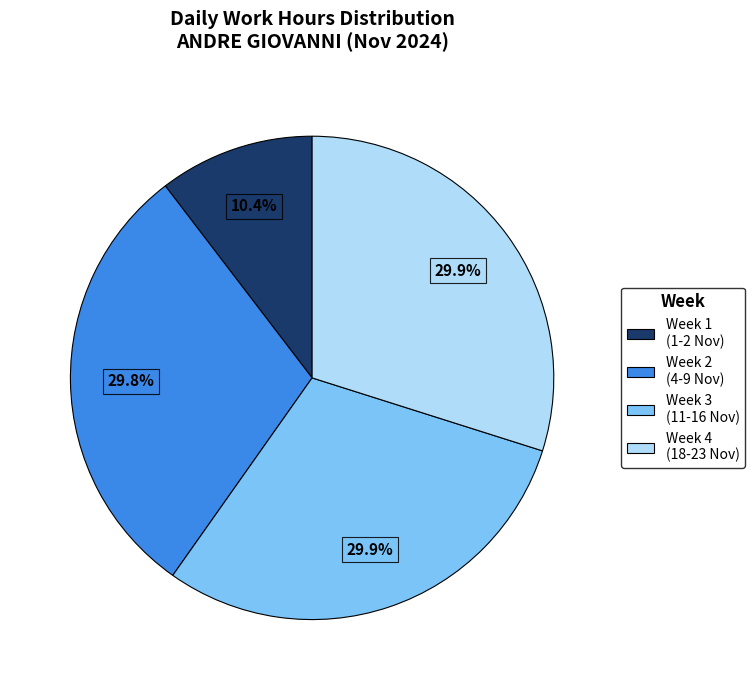

Does any single category account for the majority?

No